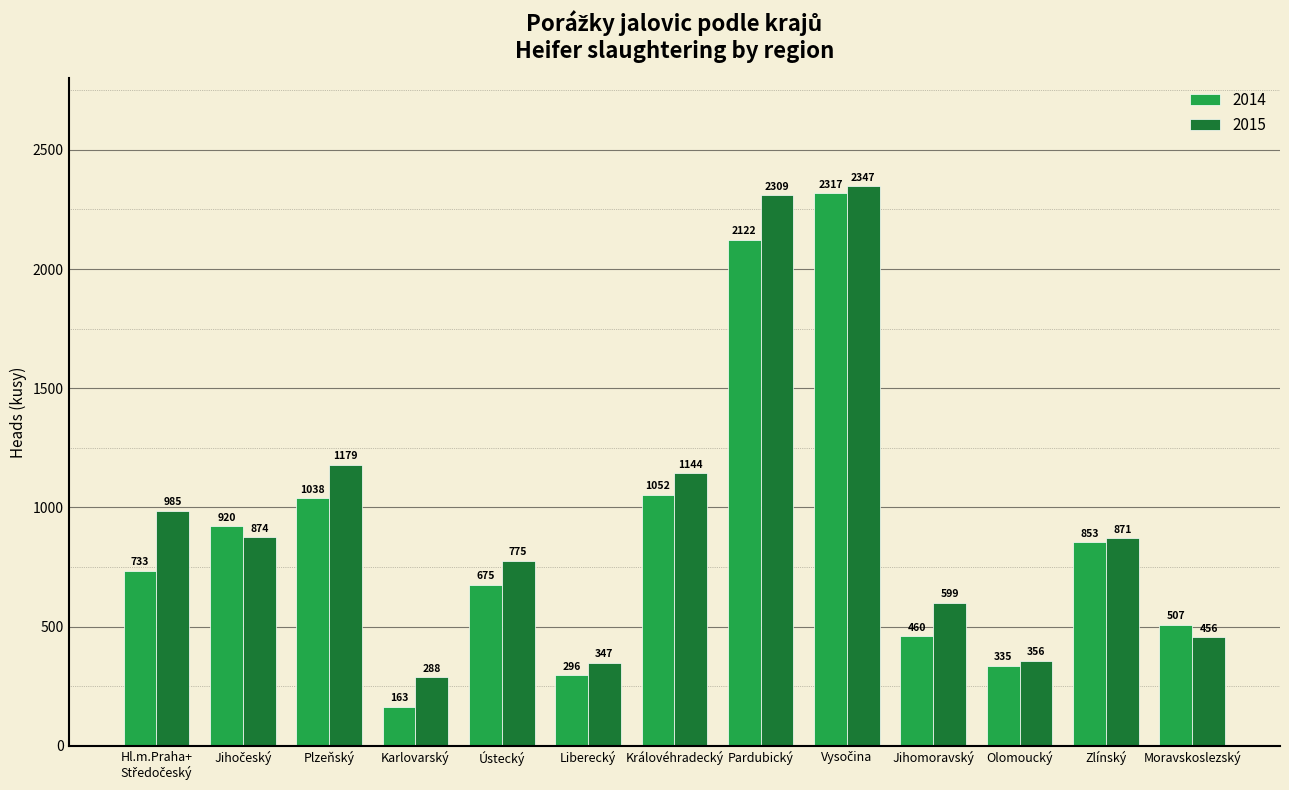

What is the label of the 8th bar from the right?

Liberecký